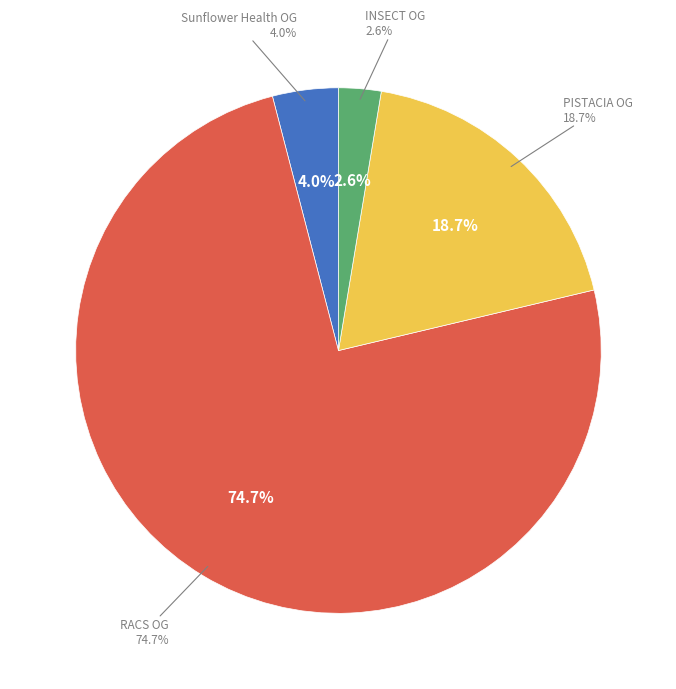

How much of the chart is everything except Sunflower Health OG?

96.0%